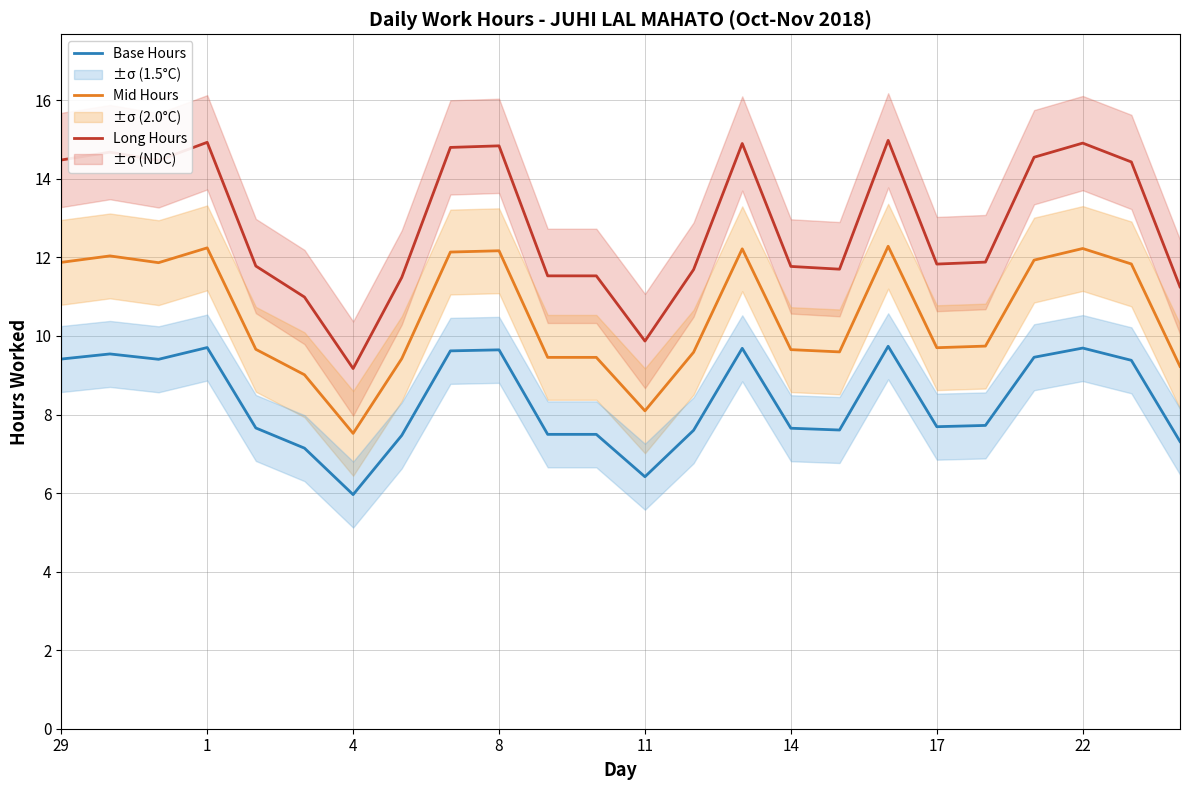

True or false: Mid Hours and Base Hours cross at least once.

False